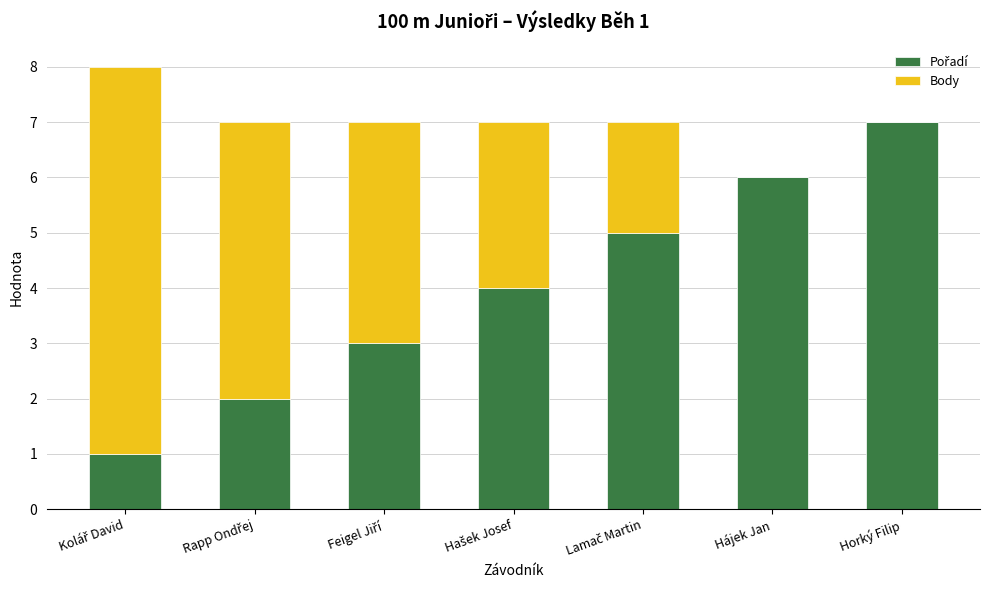

What is the total value across all series at Hájek Jan?

6